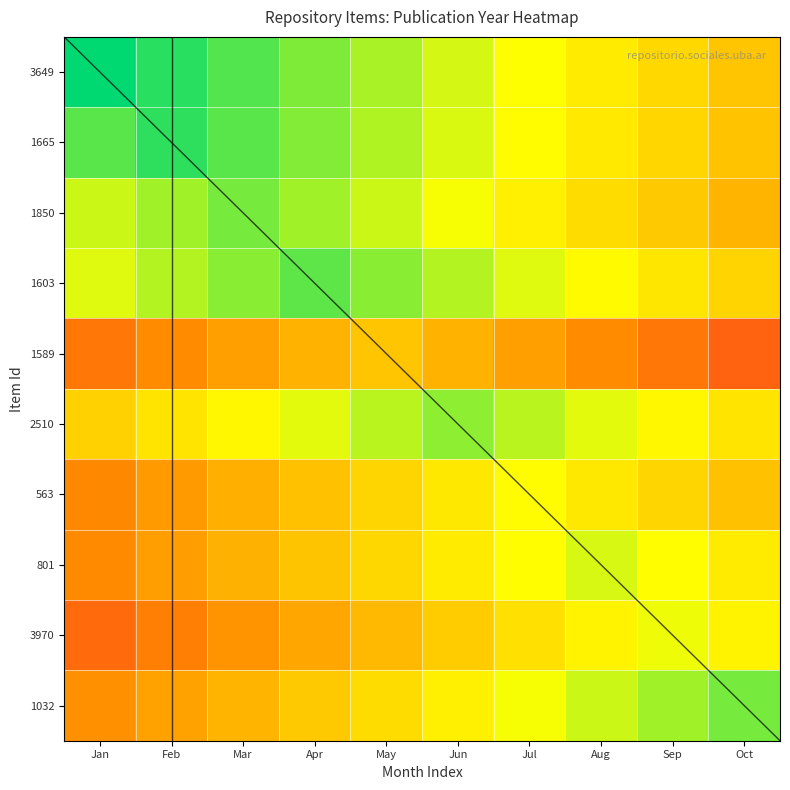

The value of 1589 at Jun is 0.4. True or false?

True